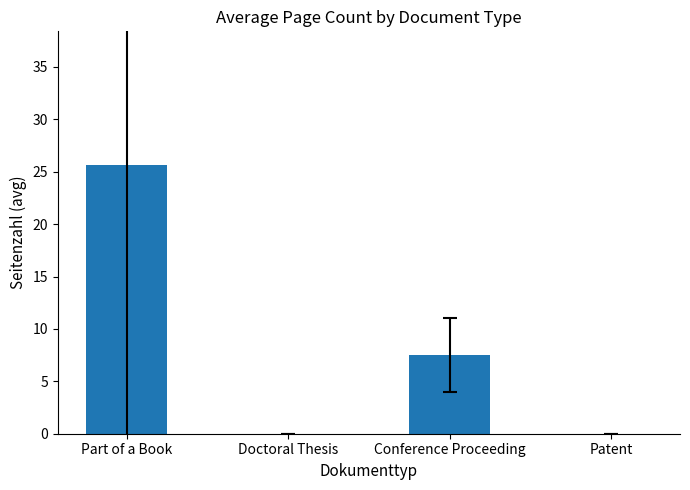

Which category has the highest value across all series?

Part of a Book